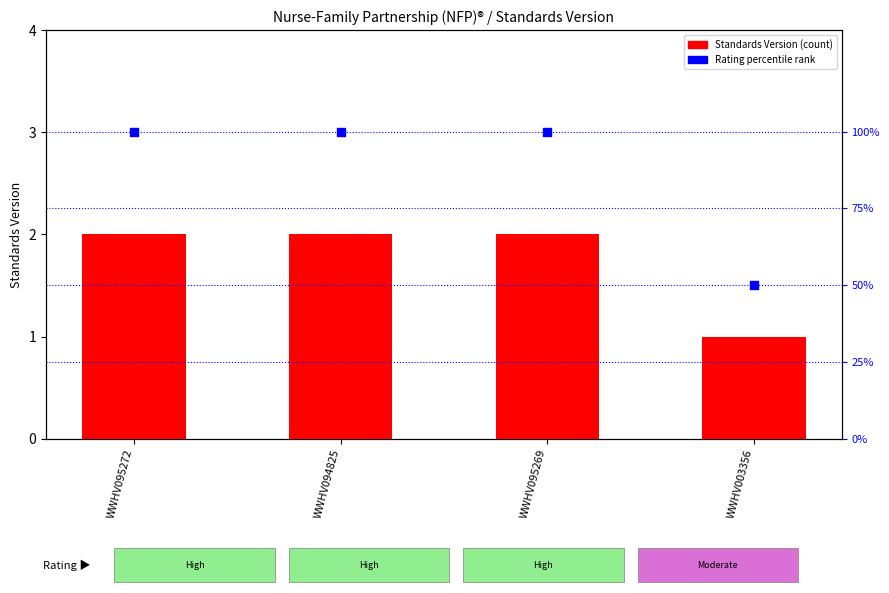

At which category is the sum across all series the highest?

WWHV095272